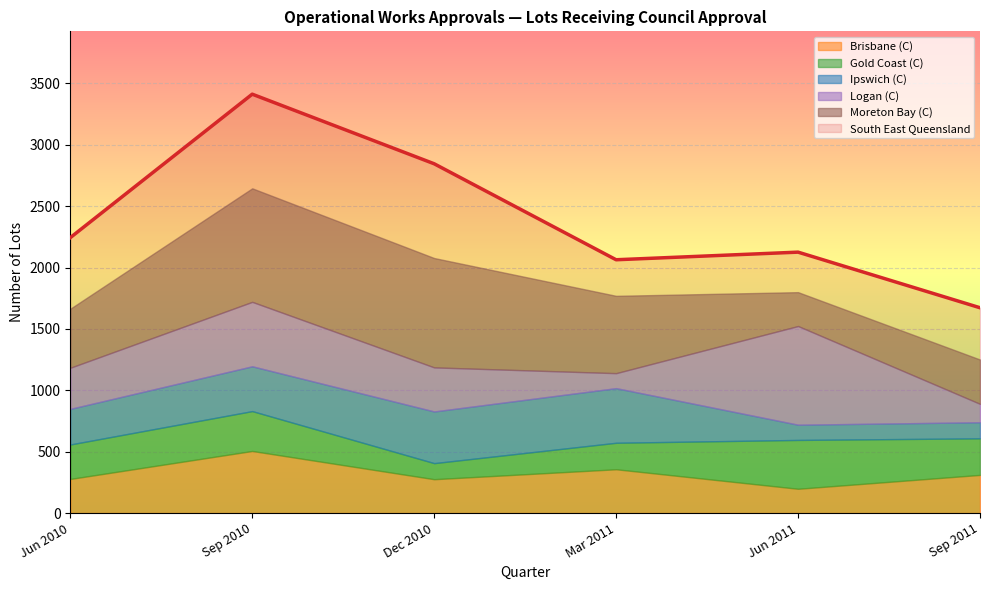

Which label corresponds to the smallest value in the chart?

Mar 2011